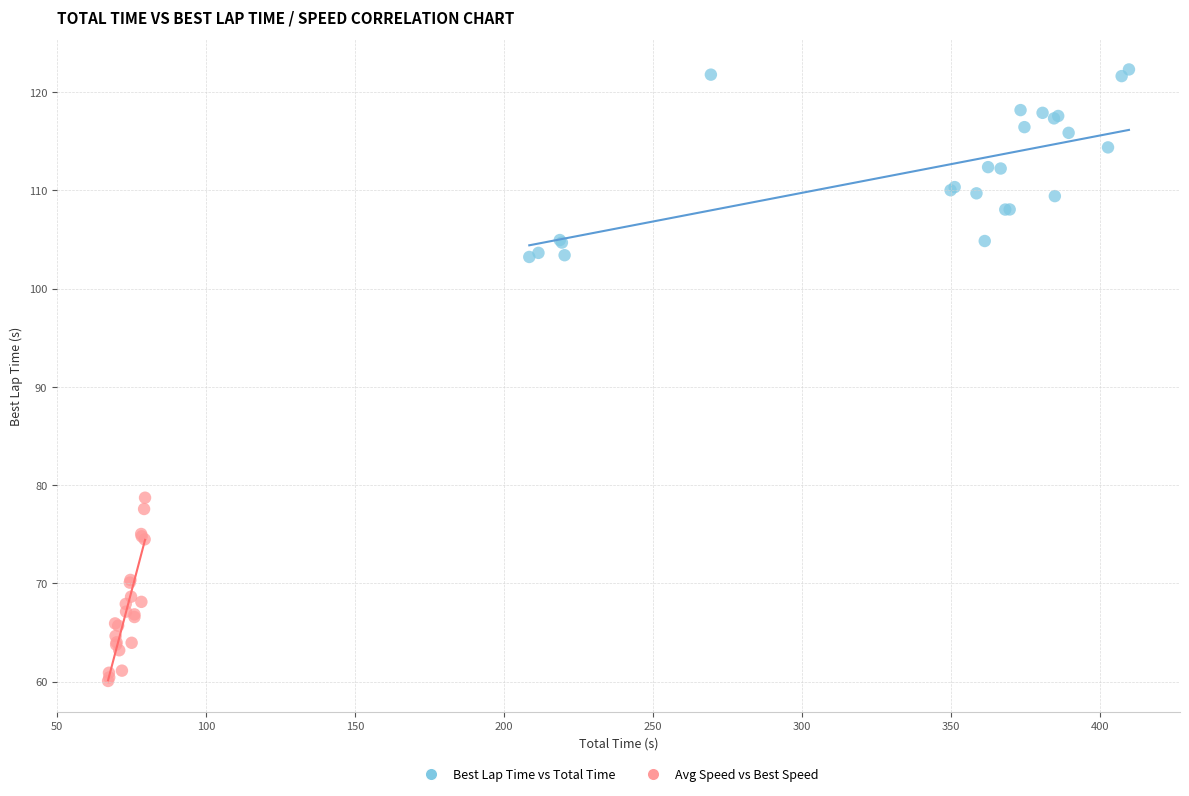

Which series reaches the minimum Y coordinate?

Avg Speed vs Best Speed